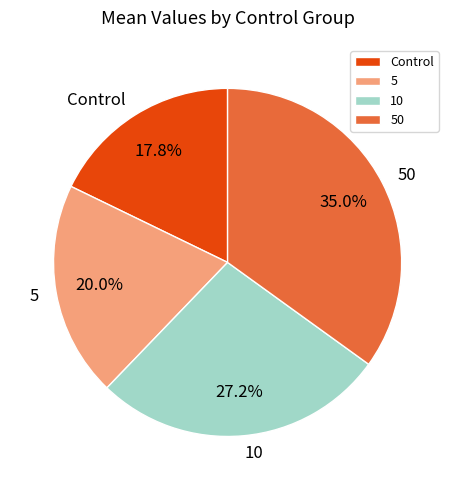

Count the number of slices in the pie.

4